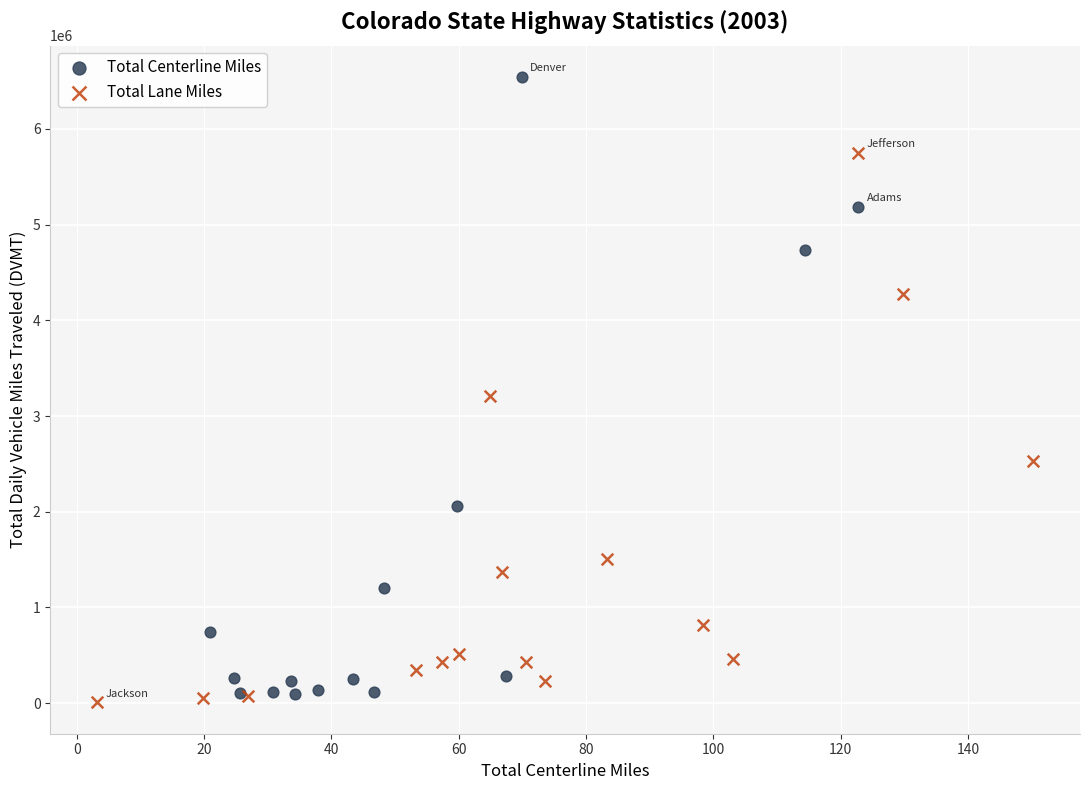

Which series has the largest Y range (max minus min)?

Total Centerline Miles